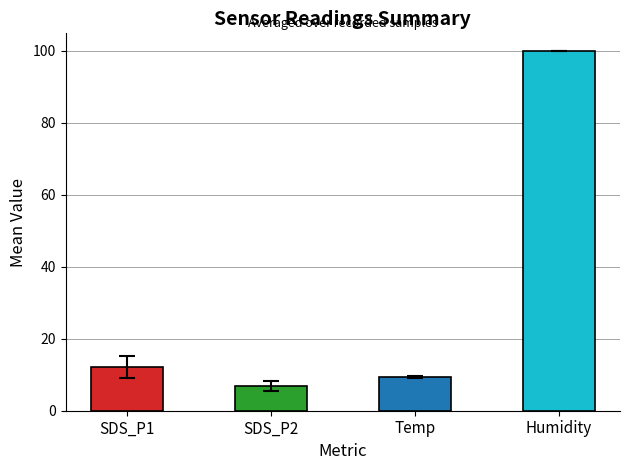

What is the average value?

32.1